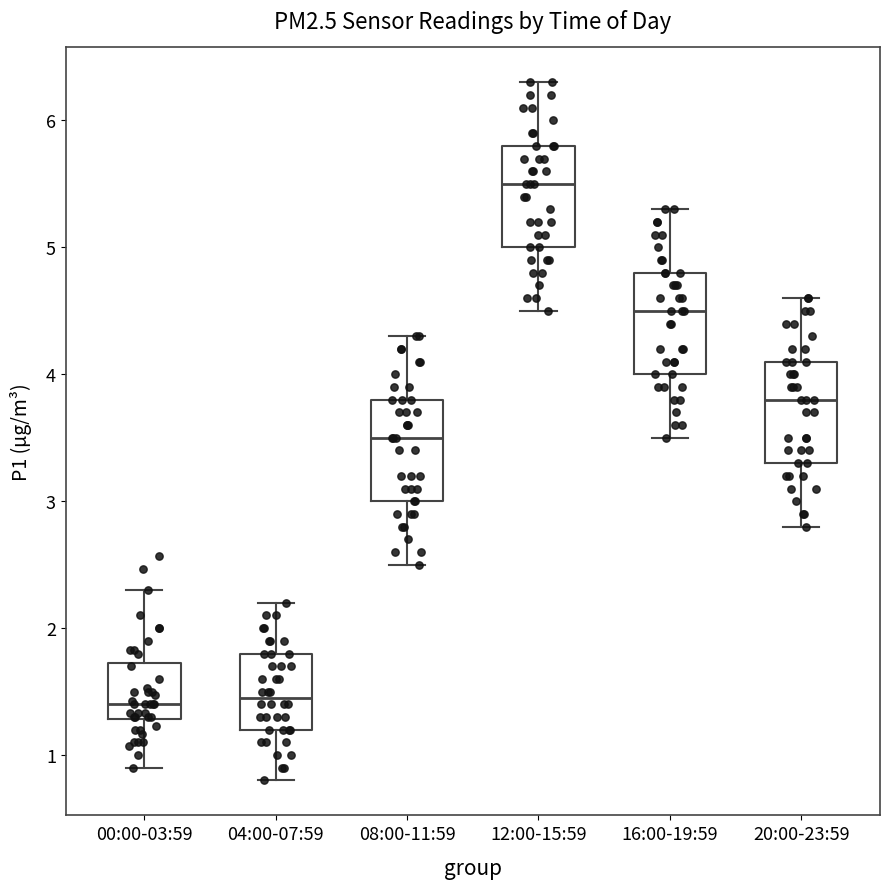

Where does the upper whisker of the box for 04:00-07:59 end on the y-axis? The values are not printed on the chart, so give them approximately, as read against the axis.

2.2